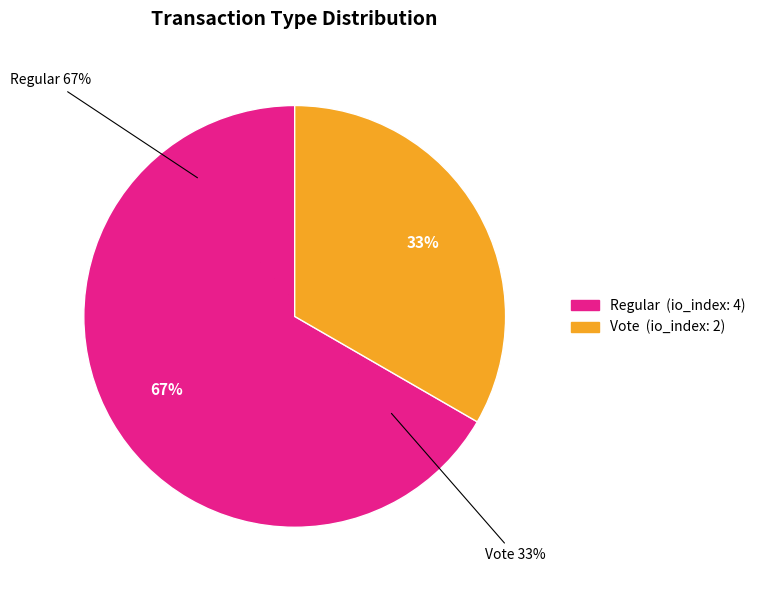

Which slice is the largest?

Regular